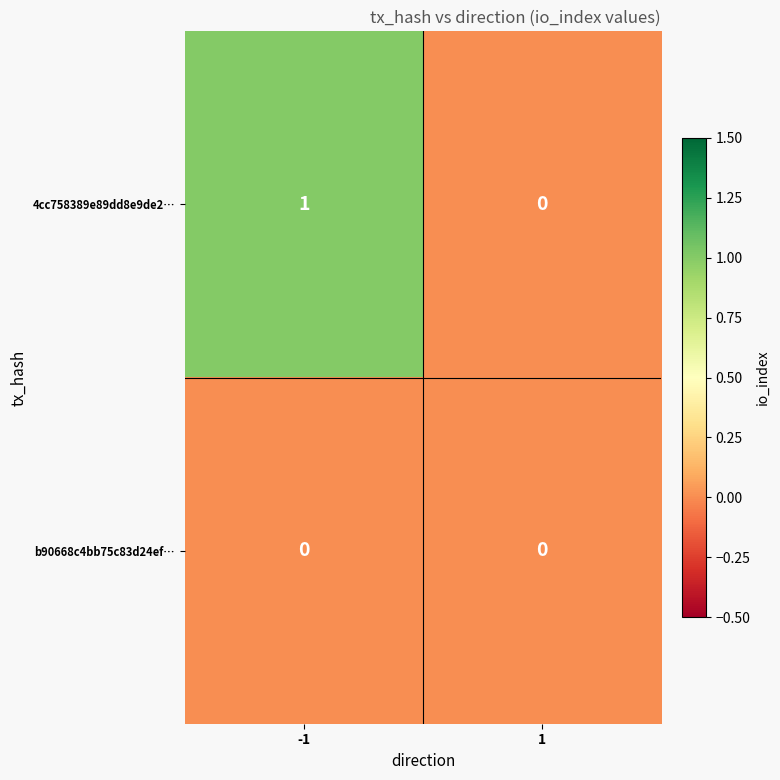

Which series changed the most between -1 and 1?

4cc758389e89dd8e9de2…